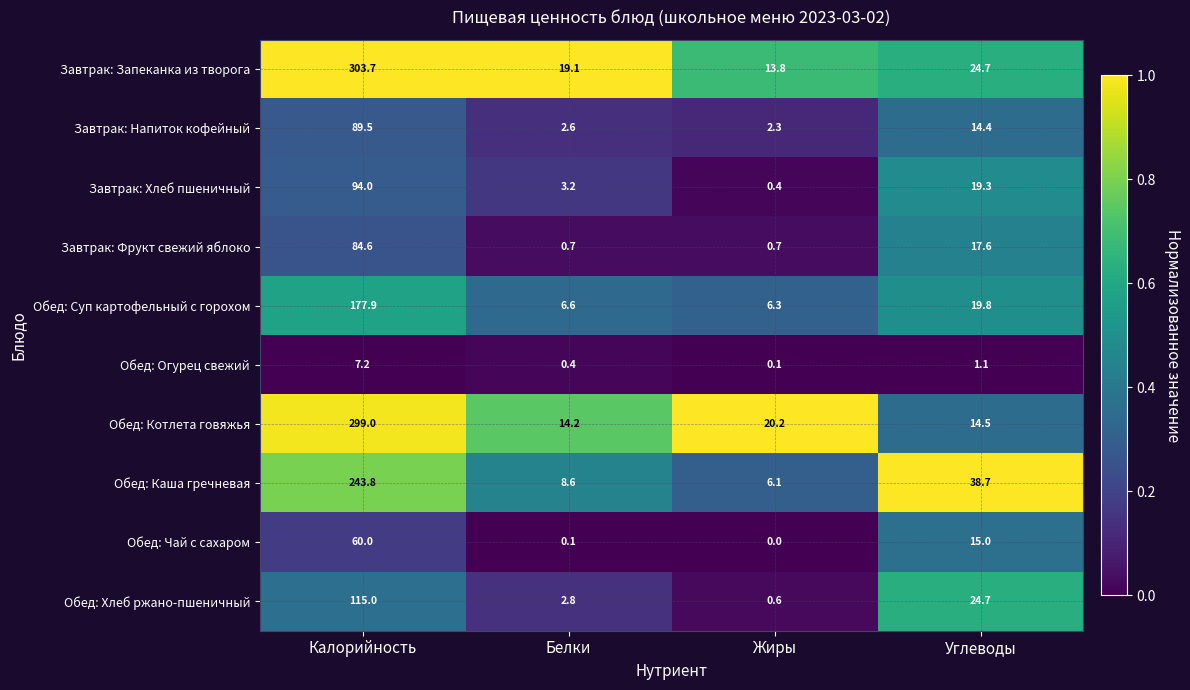

Which series has the widest spread of values?

Завтрак: Запеканка из творога